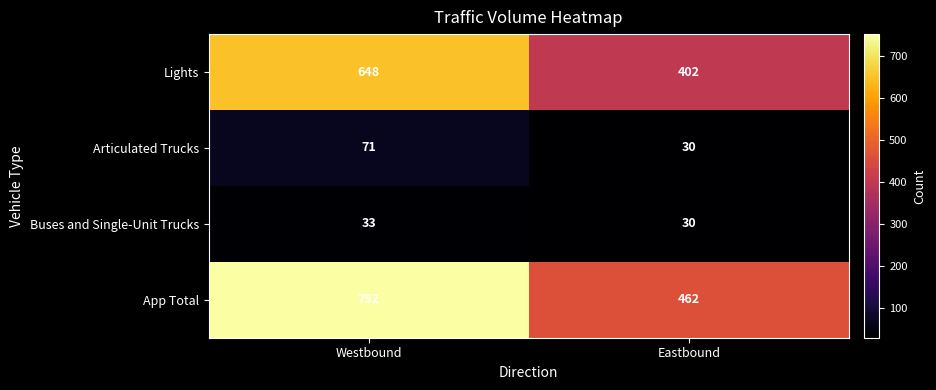

Reading right to left, what are all the values shown in this chart?

Lights: 402	648
Articulated Trucks: 30	71
Buses and Single-Unit Trucks: 30	33
App Total: 462	752